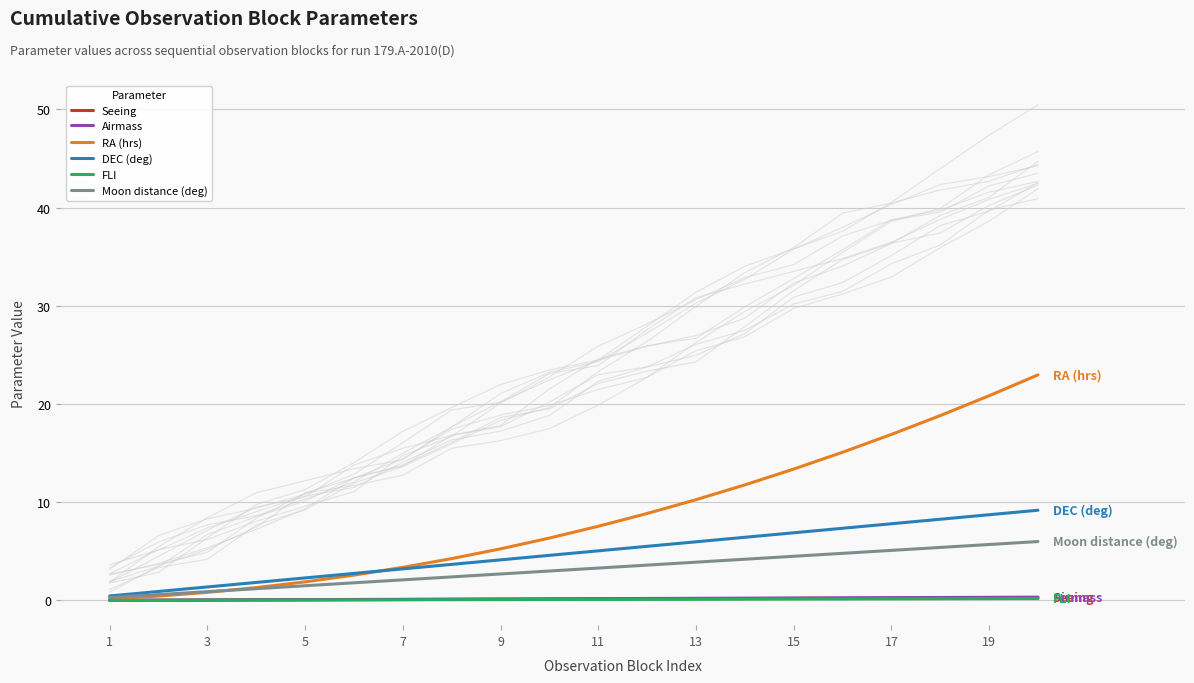

How many series are shown in this chart?

6